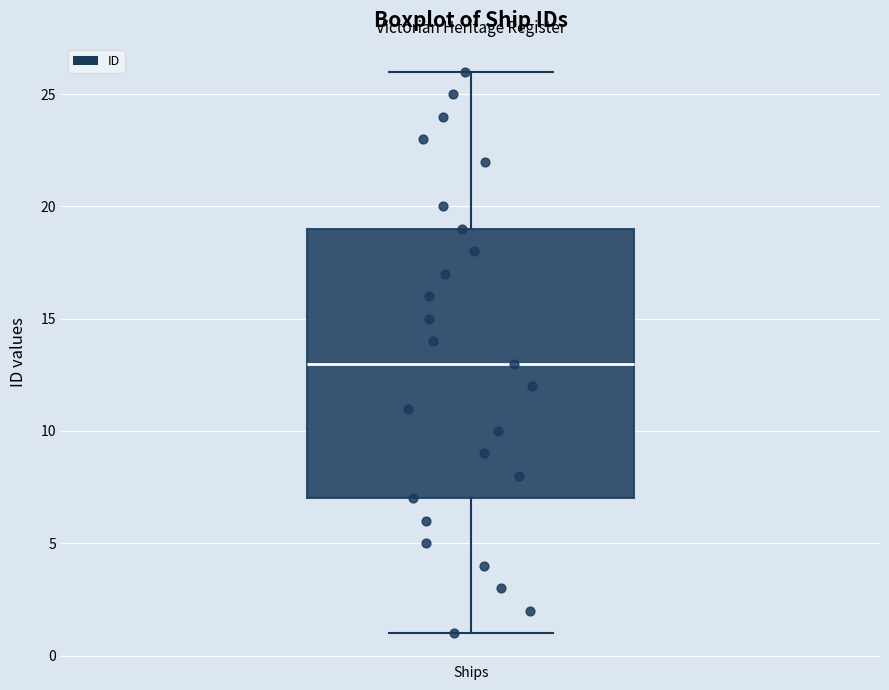

Transcribe this box plot: give where the median line is, the range the box spans, and where the two whiskers end, as read against the y-axis. The values are not printed on the chart, so give them approximately, as read against the axis.

median 13, box 7 to 19, whiskers 1 to 26